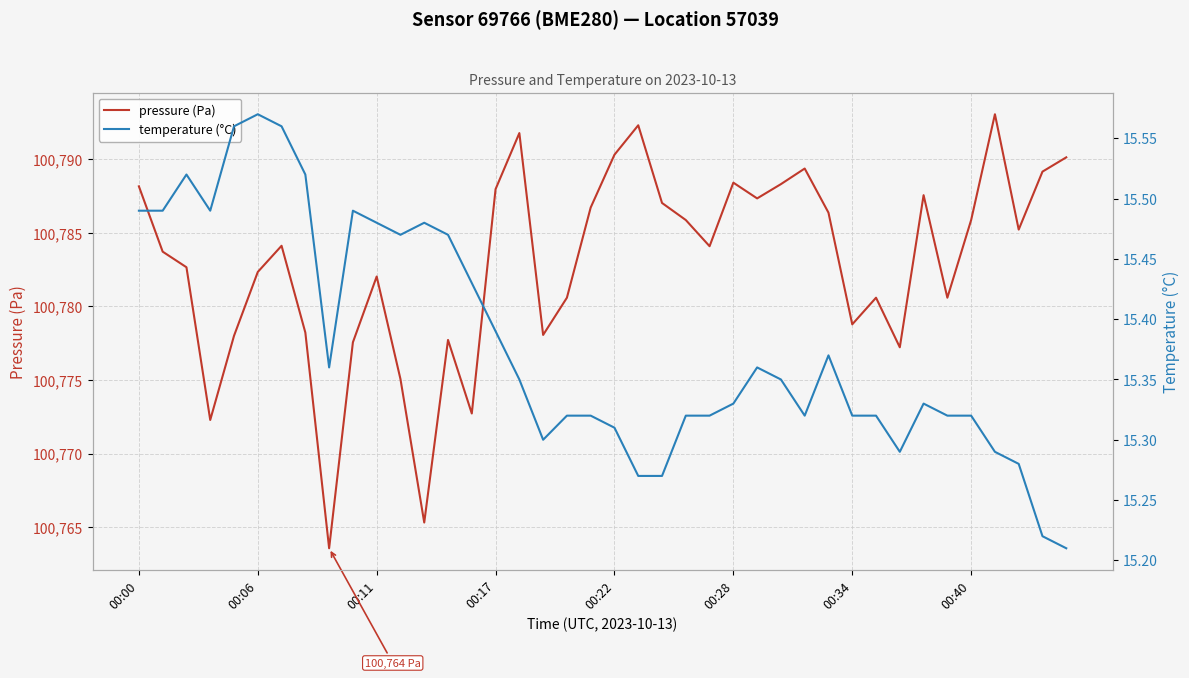

True or false: temperature (°C) has more than 1 interior local peaks.

True